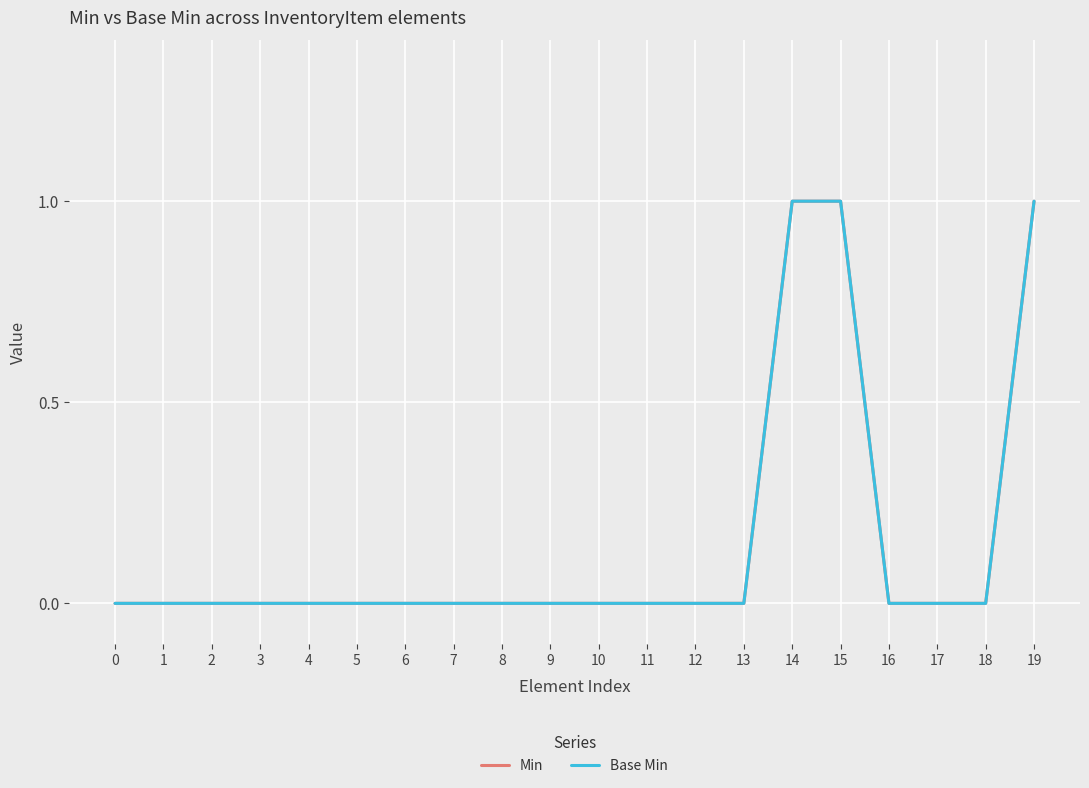

Does the chart display data point markers on the line(s)?

No